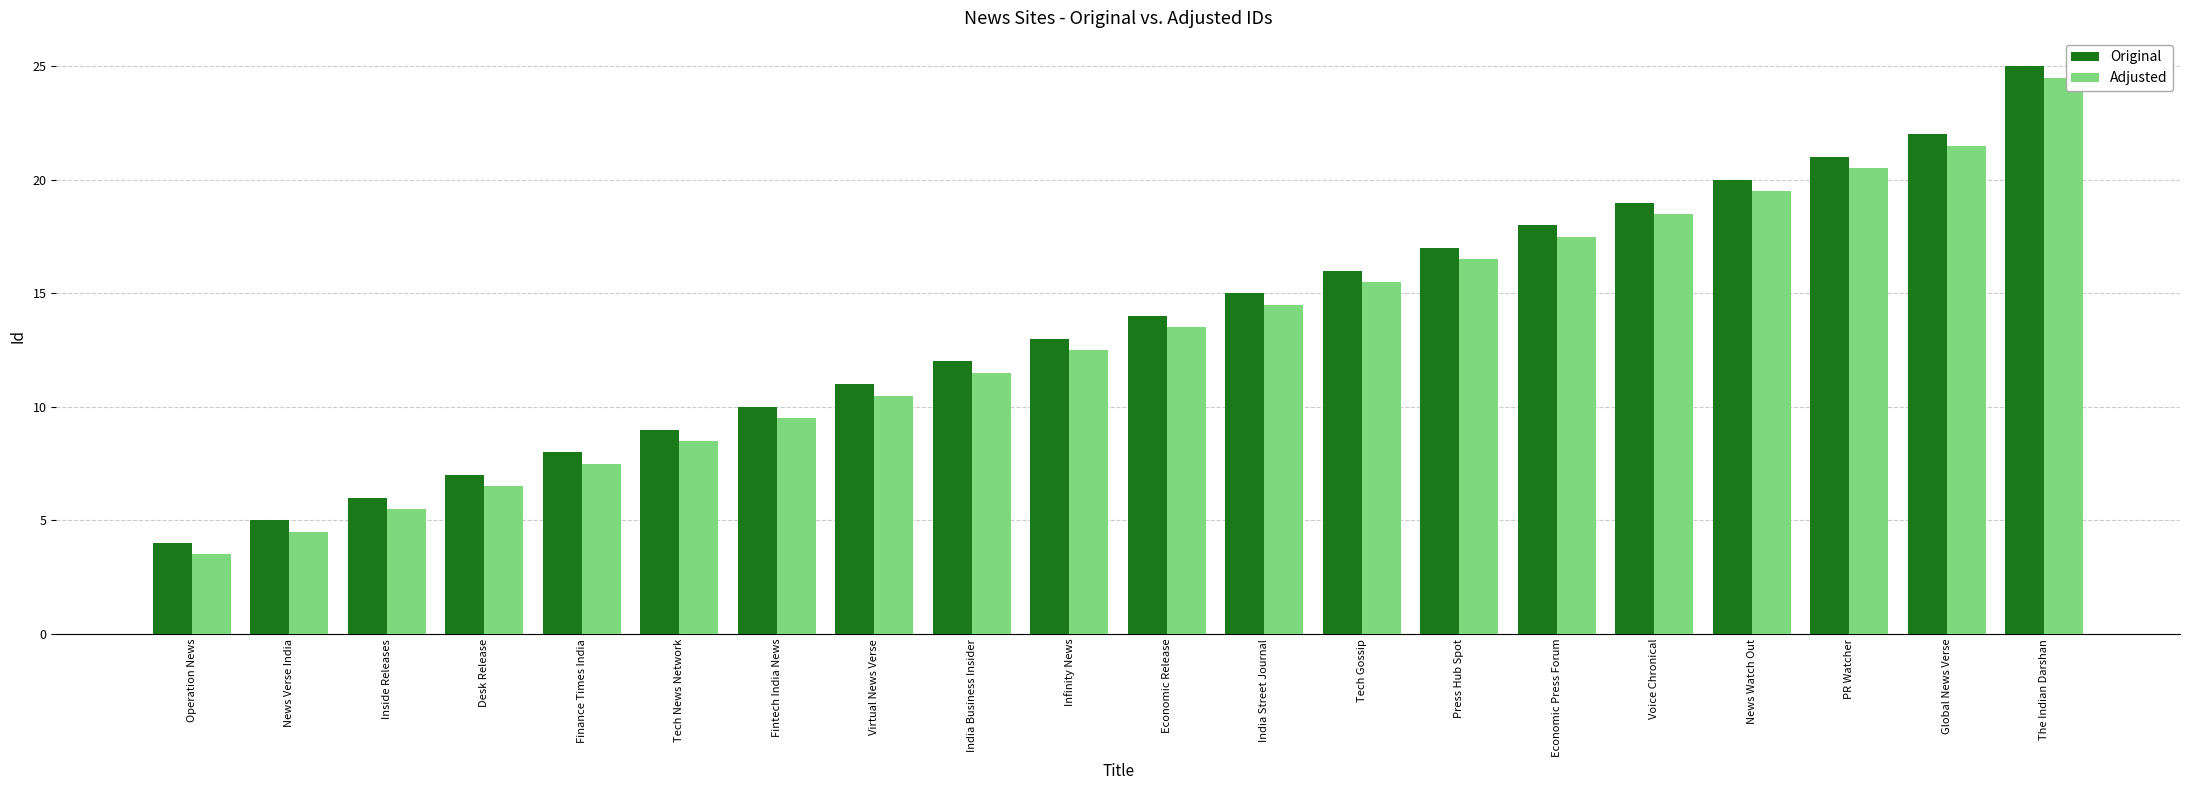

Which label corresponds to the smallest value in the chart?

Operation News